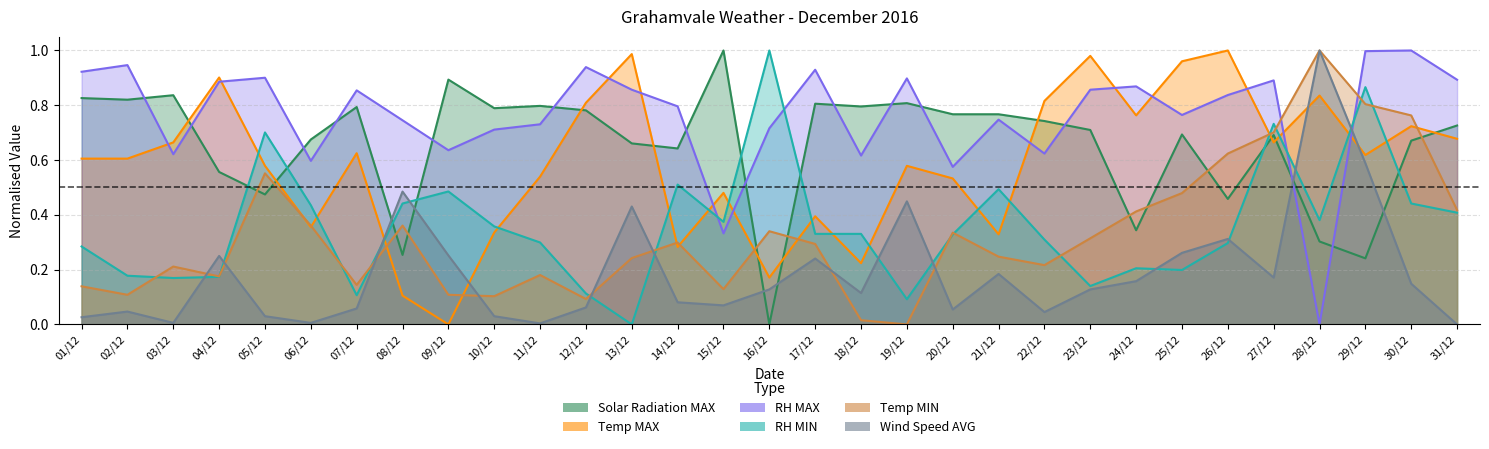

At which category is the sum across all series the highest?

29/12